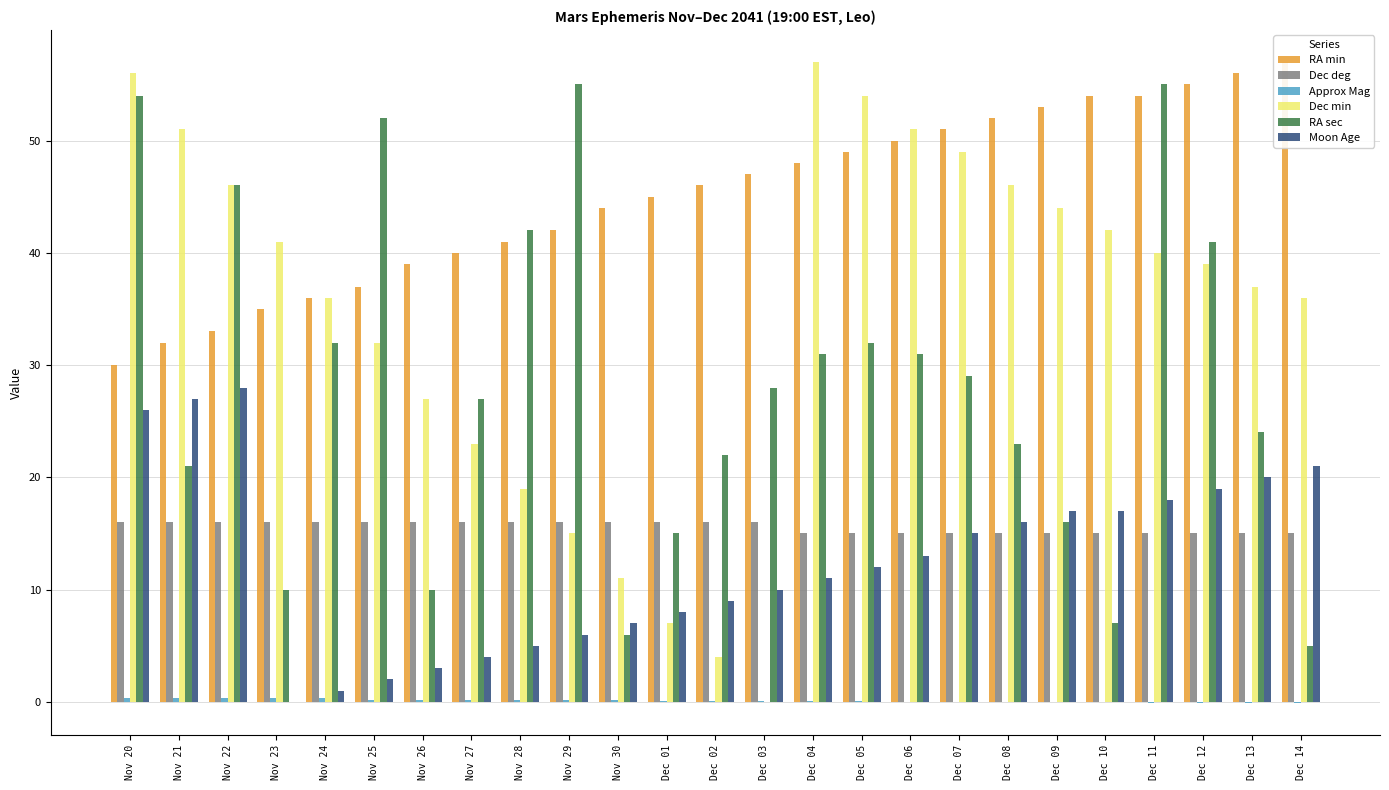

What is the label of the 10th bar from the right?

Dec 05